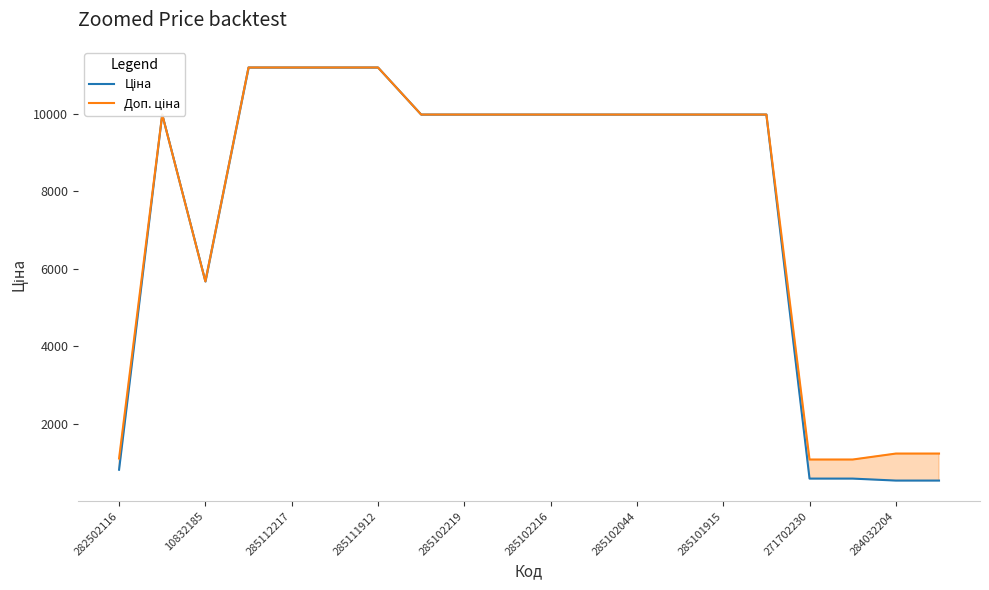

What is the total value across all series at 285102044?

19950.0